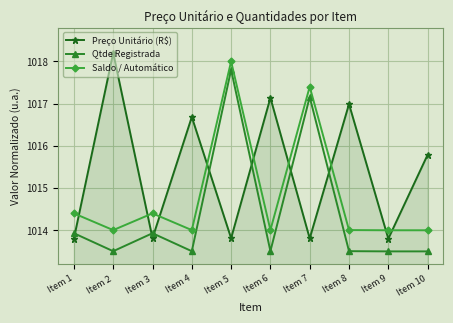

What are all the series names shown in the legend?

Preço Unitário (R$), Qtde Registrada, Saldo / Automático